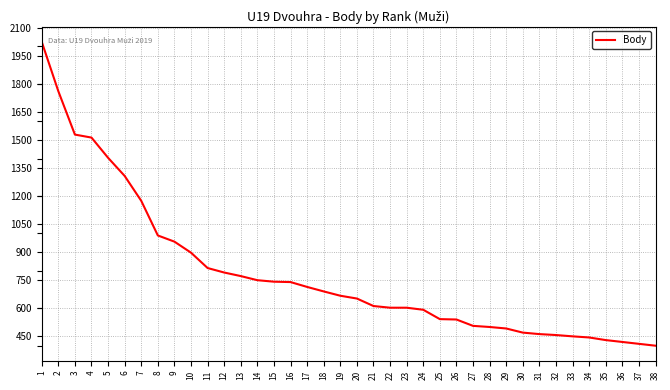

Reading left to right, what are all the values shown in this chart?

2024	1760	1528	1512	1404	1307	1174	989	956	897	815	791	772	750	742	740	714	690	667	652	612	603	603	592	542	540	506	500	492	470	462	457	450	444	430	420	410	400